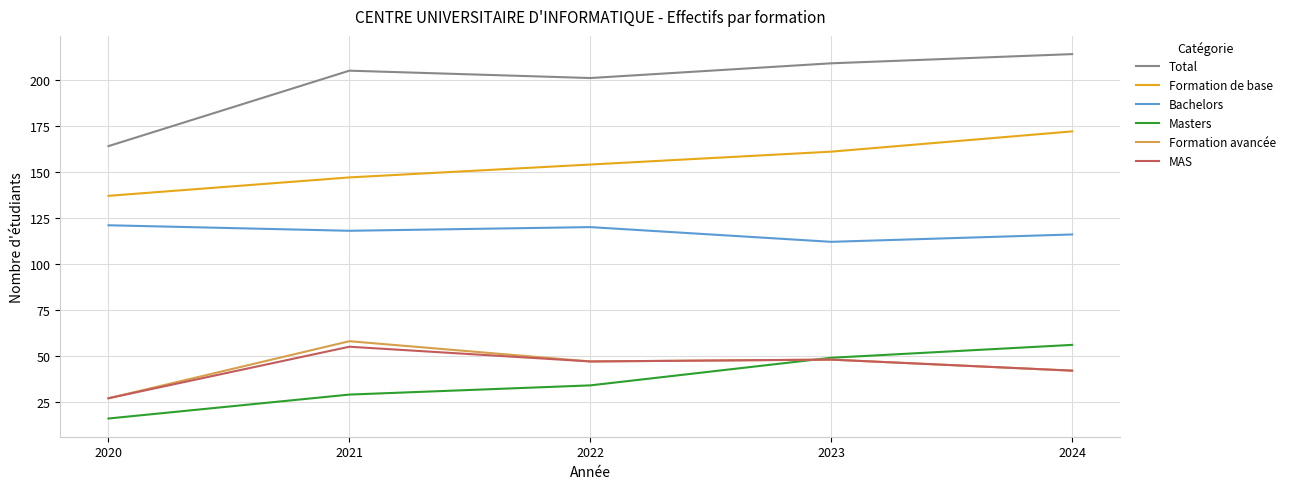

What is the difference between the second highest and second lowest values in the Masters series?

20